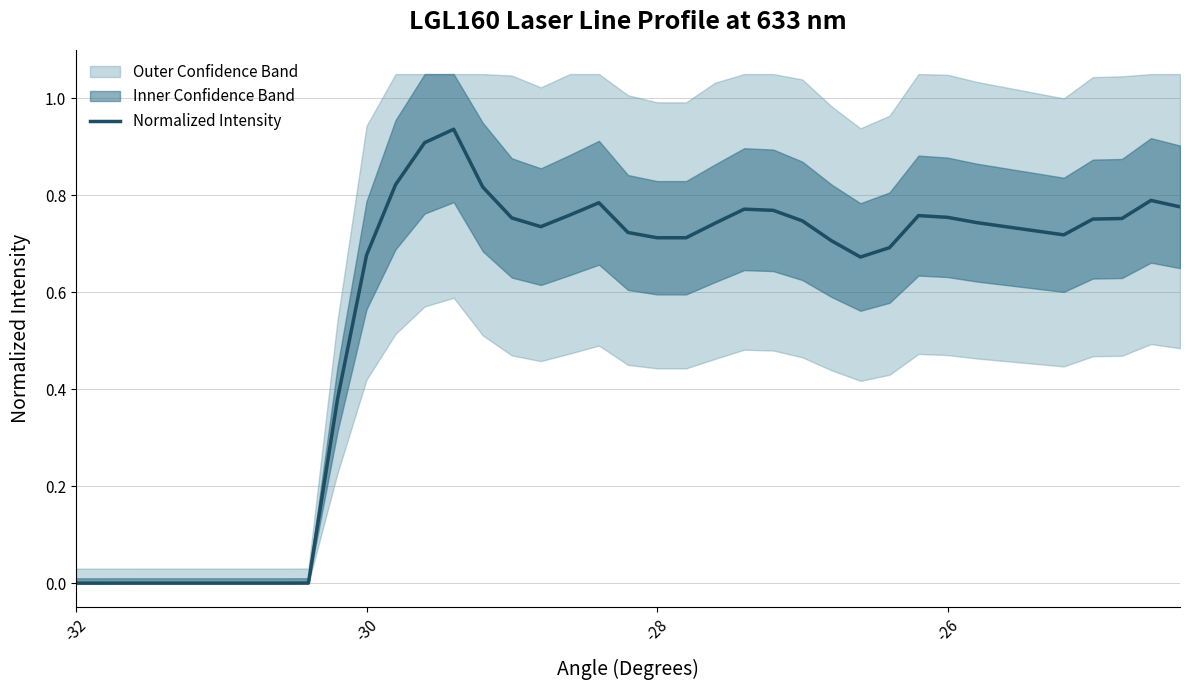

What is the difference between the second highest and second lowest values?

0.9